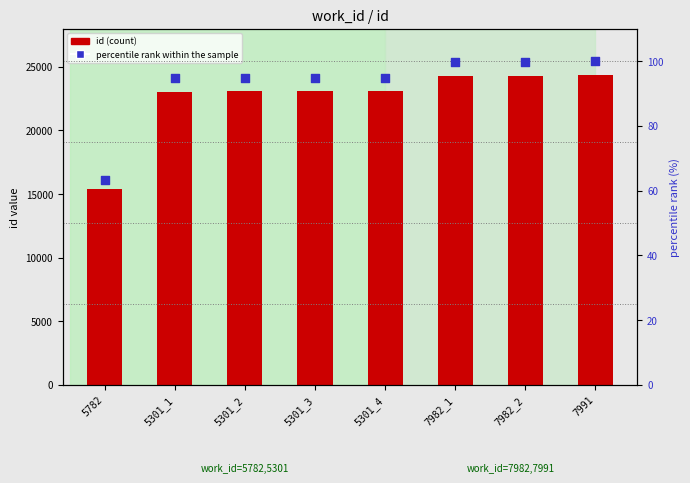

Which series reaches the minimum Y coordinate?

percentile rank within the sample